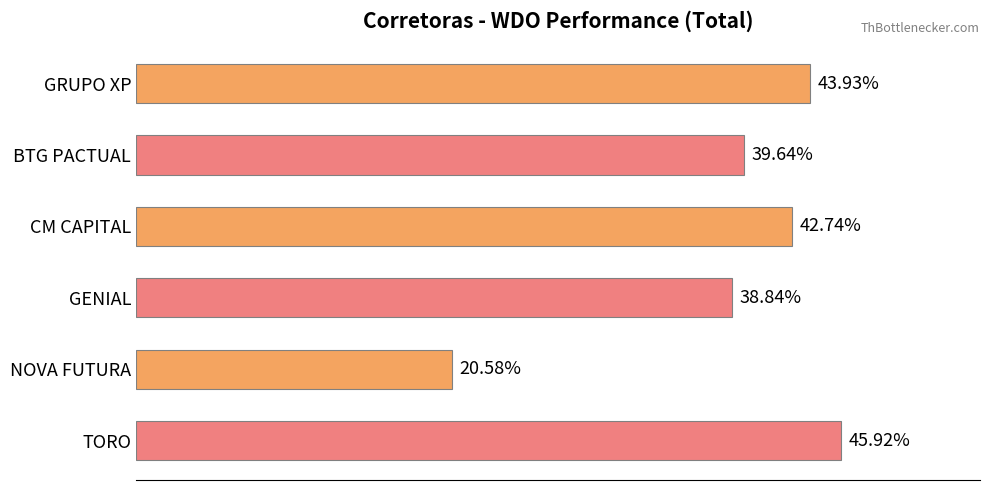

How many values are between 0 and 1?

6